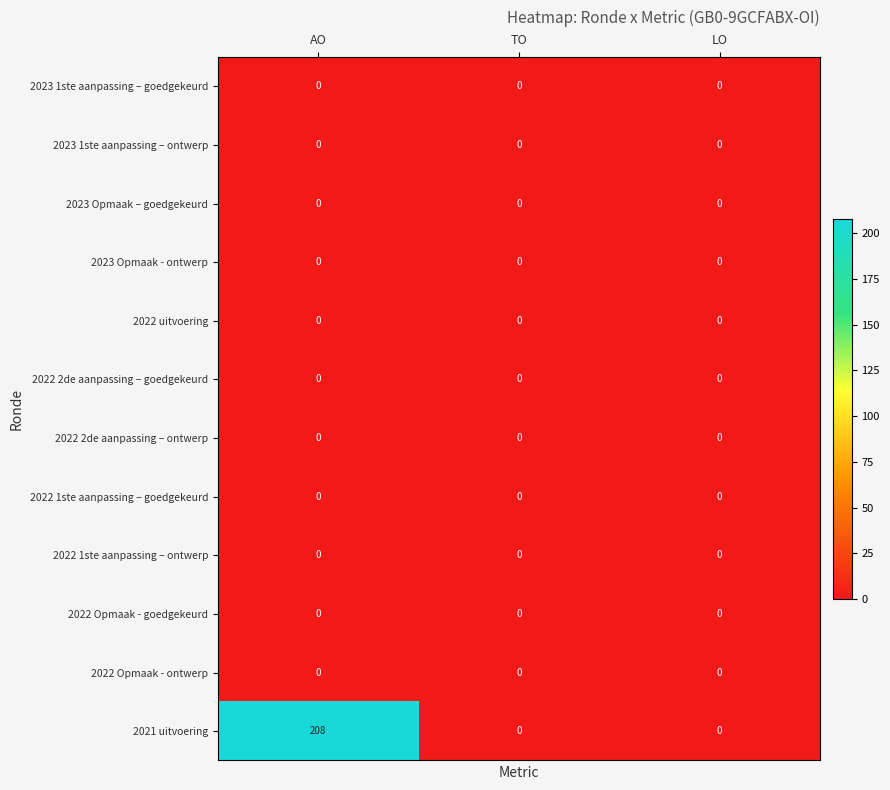

The 2022 Opmaak - goedgekeurd series shows 0 at TO. True or false?

True